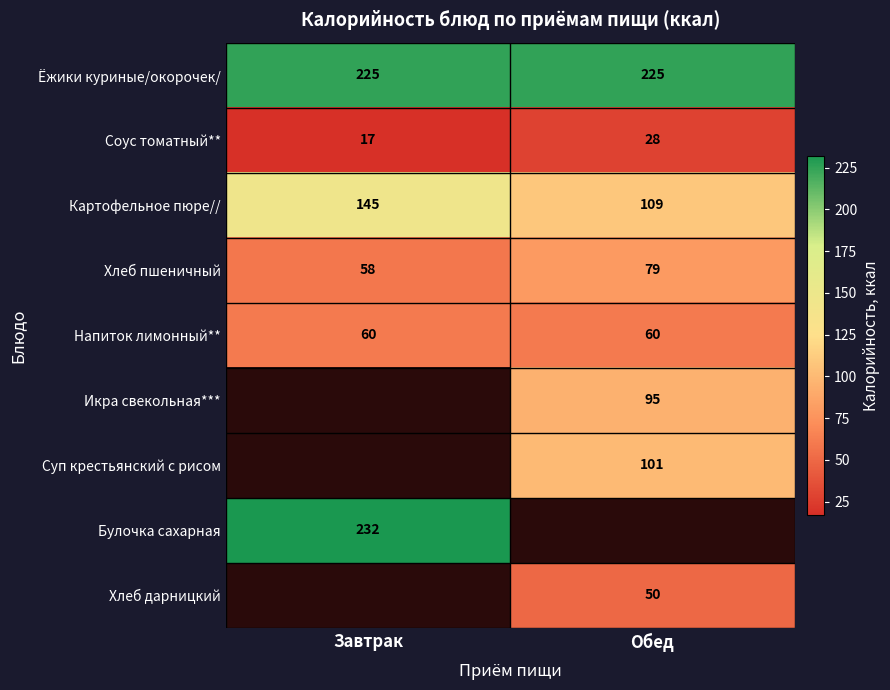

Which category has the highest value in the Картофельное пюре// series?

Завтрак